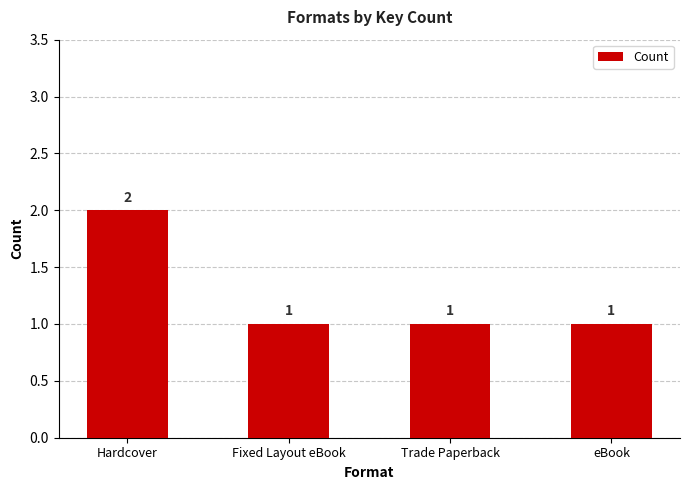

Reading left to right, transcribe all the data shown in this chart.

Hardcover=2	Fixed Layout eBook=1	Trade Paperback=1	eBook=1